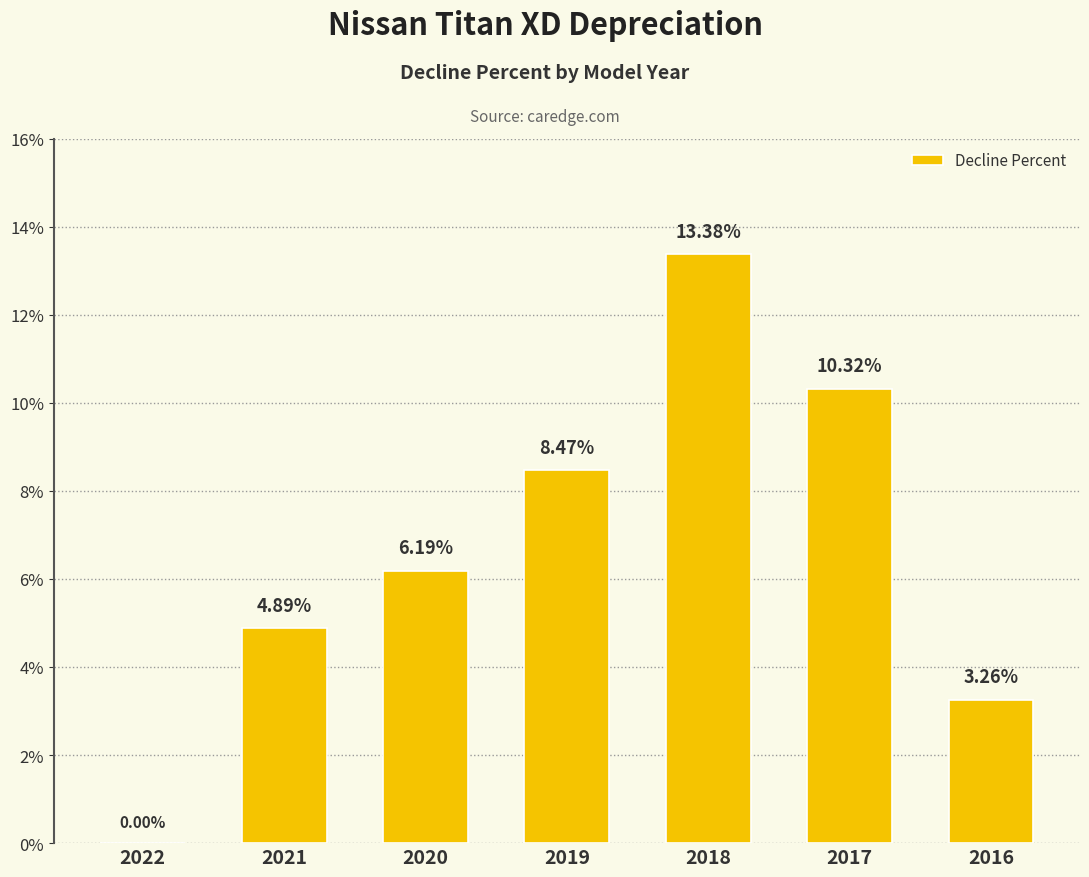

What is the maximum value shown in the chart?

13.4